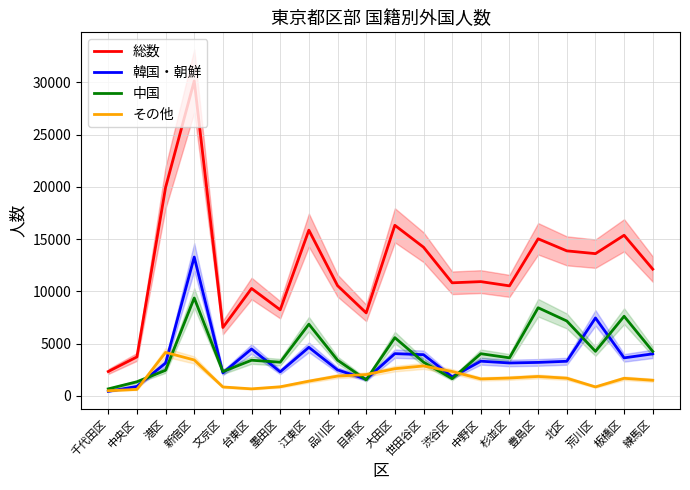

What is the label of the 2nd point from the right?

板橋区